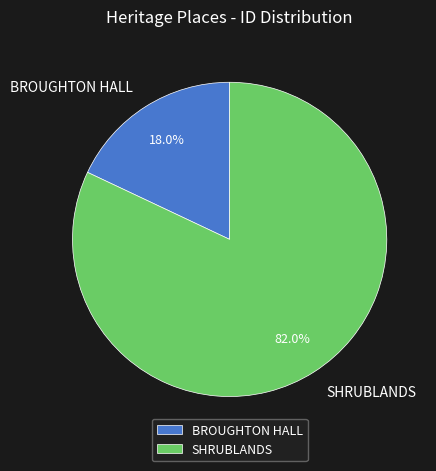

To the nearest percent, what is the combined percentage of SHRUBLANDS and BROUGHTON HALL?

100%